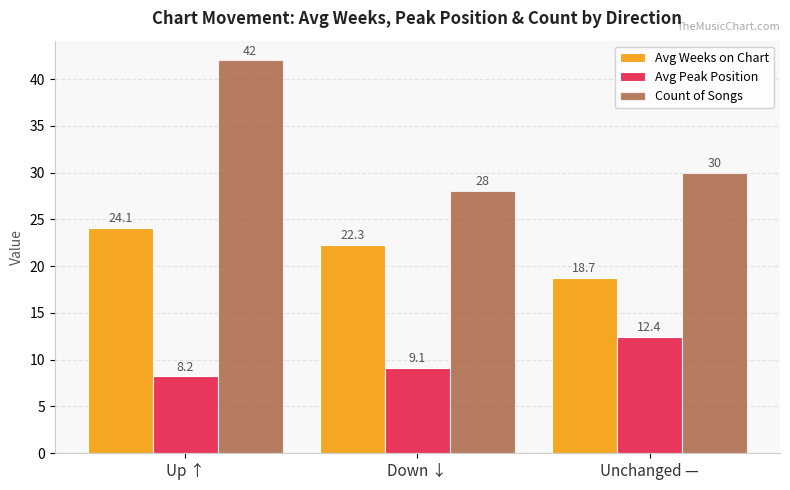

Which label corresponds to the smallest value in the chart?

Up ↑